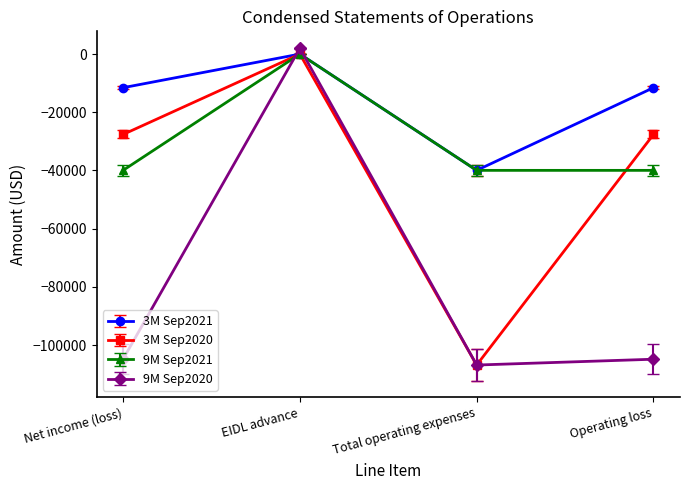

What is the difference between the 3M Sep2020 values at Net income (loss) and EIDL advance?

27622